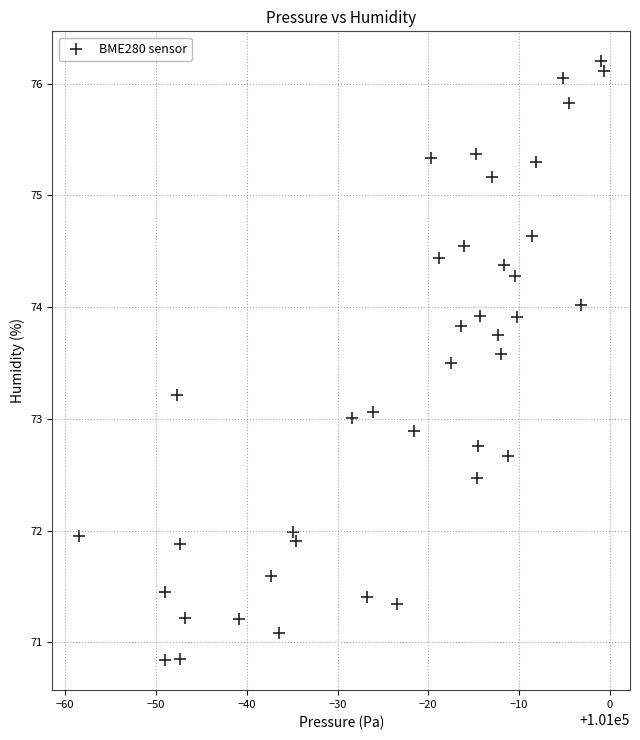

What is the range of X values (max minus min)?

57.9